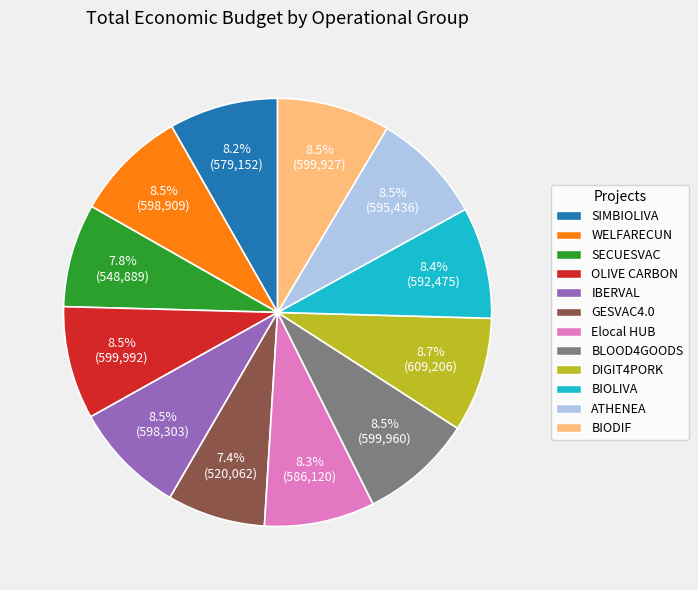

Does SECUESVAC represent more than half of the total?

No